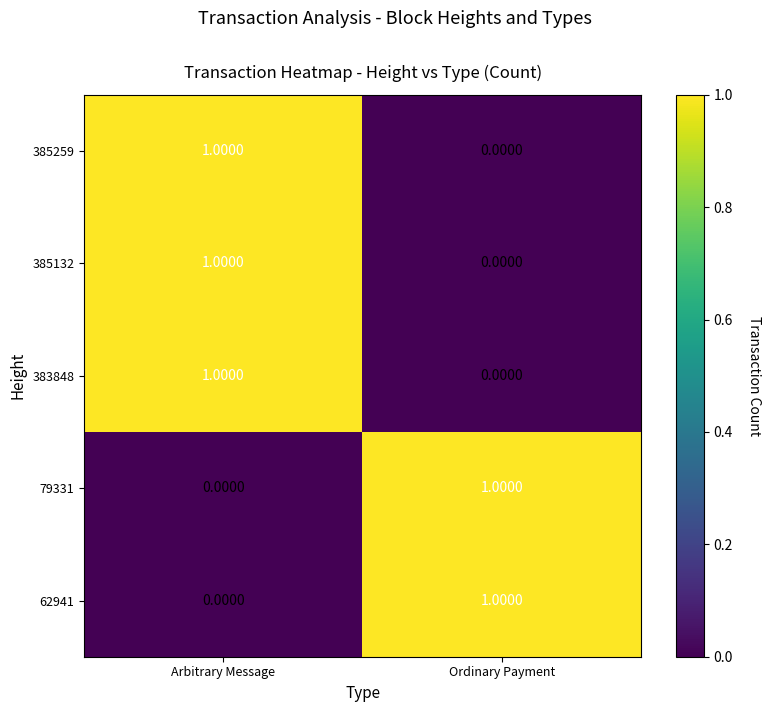

At which category is the sum across all series the highest?

Arbitrary Message